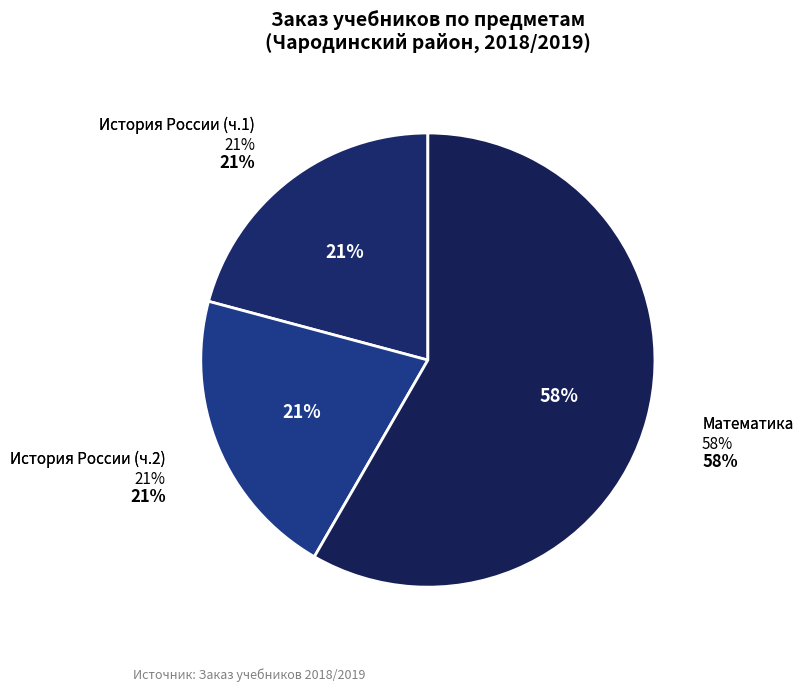

Rank the categories by value from lowest to highest.

История России (ч.1), История России (ч.2), Математика